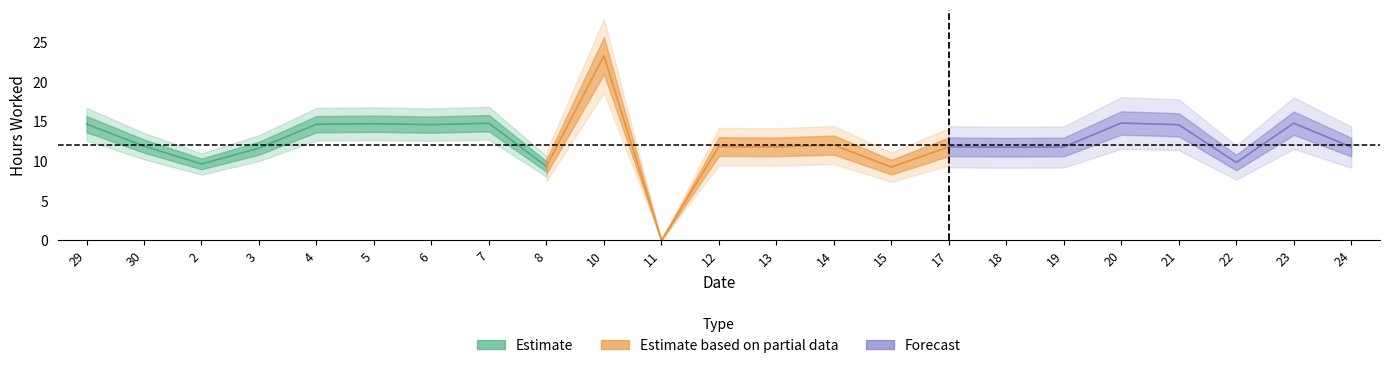

Reading left to right, list all the values displayed in this chart.

14.7	11.9	9.6	11.6	14.7	14.7	14.6	14.8	9.3	23.3	0.0	11.8	11.8	12.0	9.2	11.8	11.8	11.8	14.8	14.6	9.8	14.8	11.8